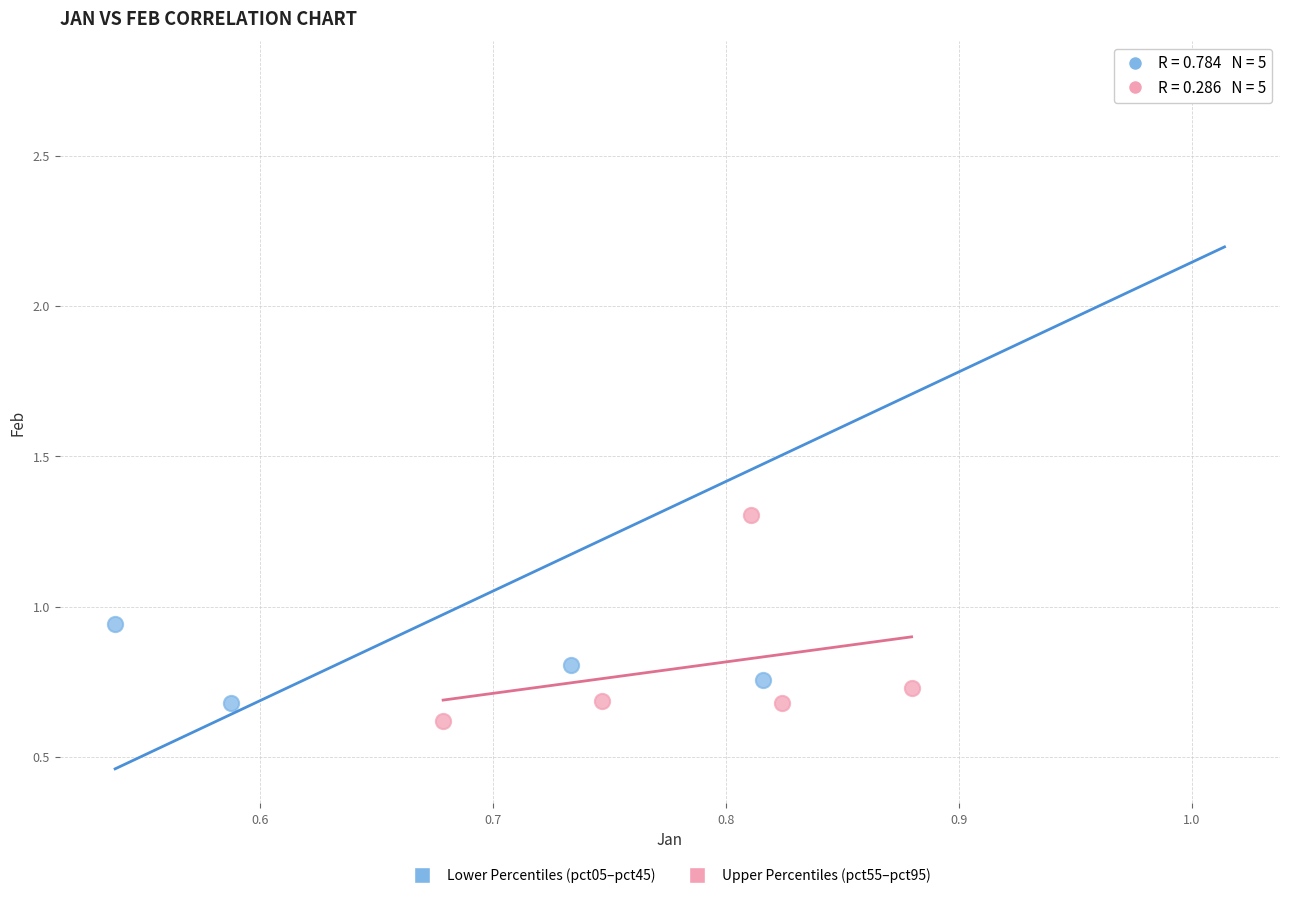

What are all the series names shown in the legend?

Lower Percentiles (pct05–pct45), Upper Percentiles (pct55–pct95)